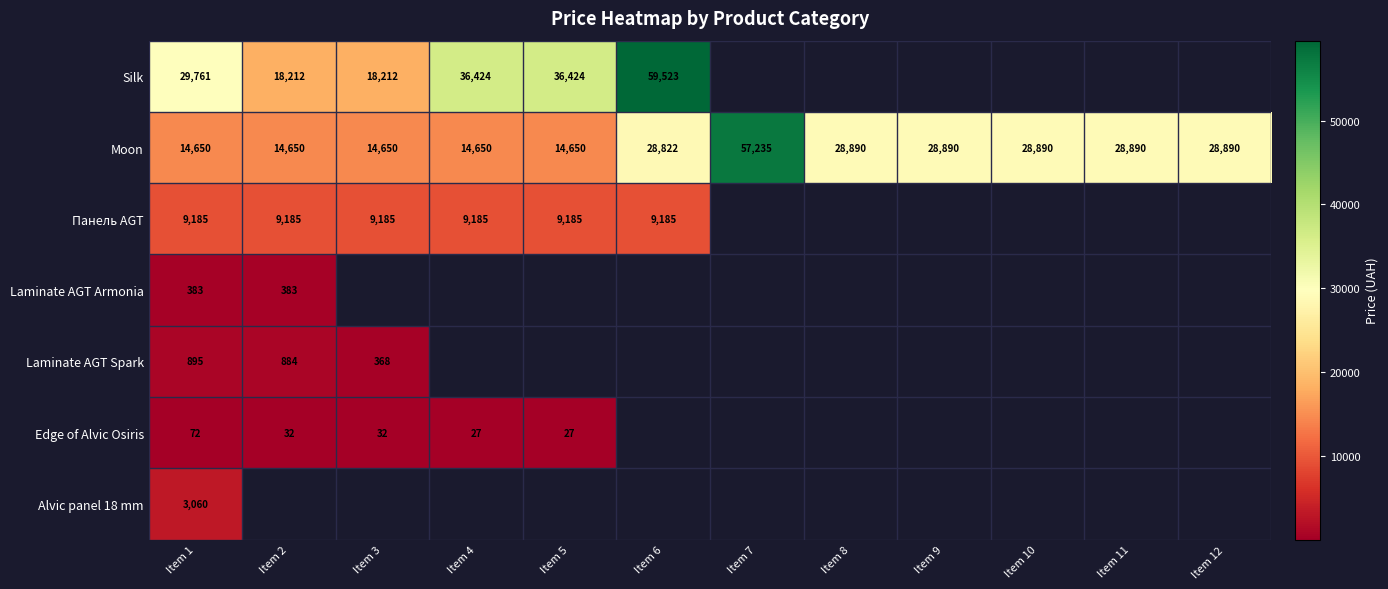

At which label is Панель AGT closest to 9185?

Item 1